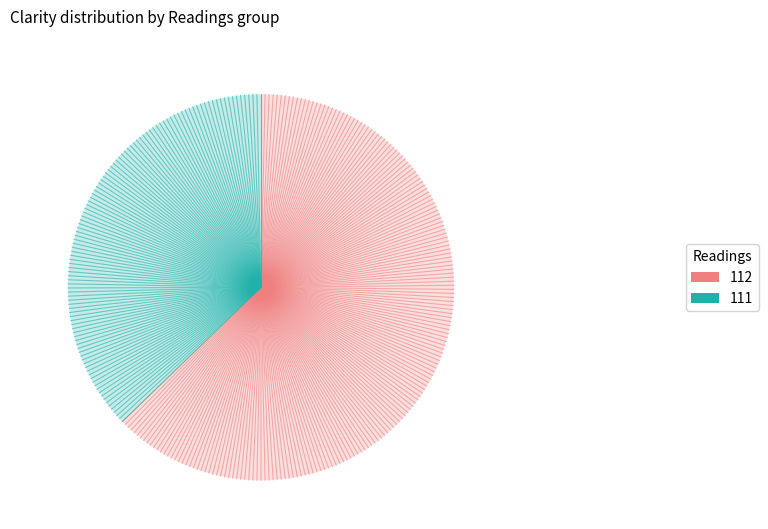

Does any single category account for the majority?

Yes